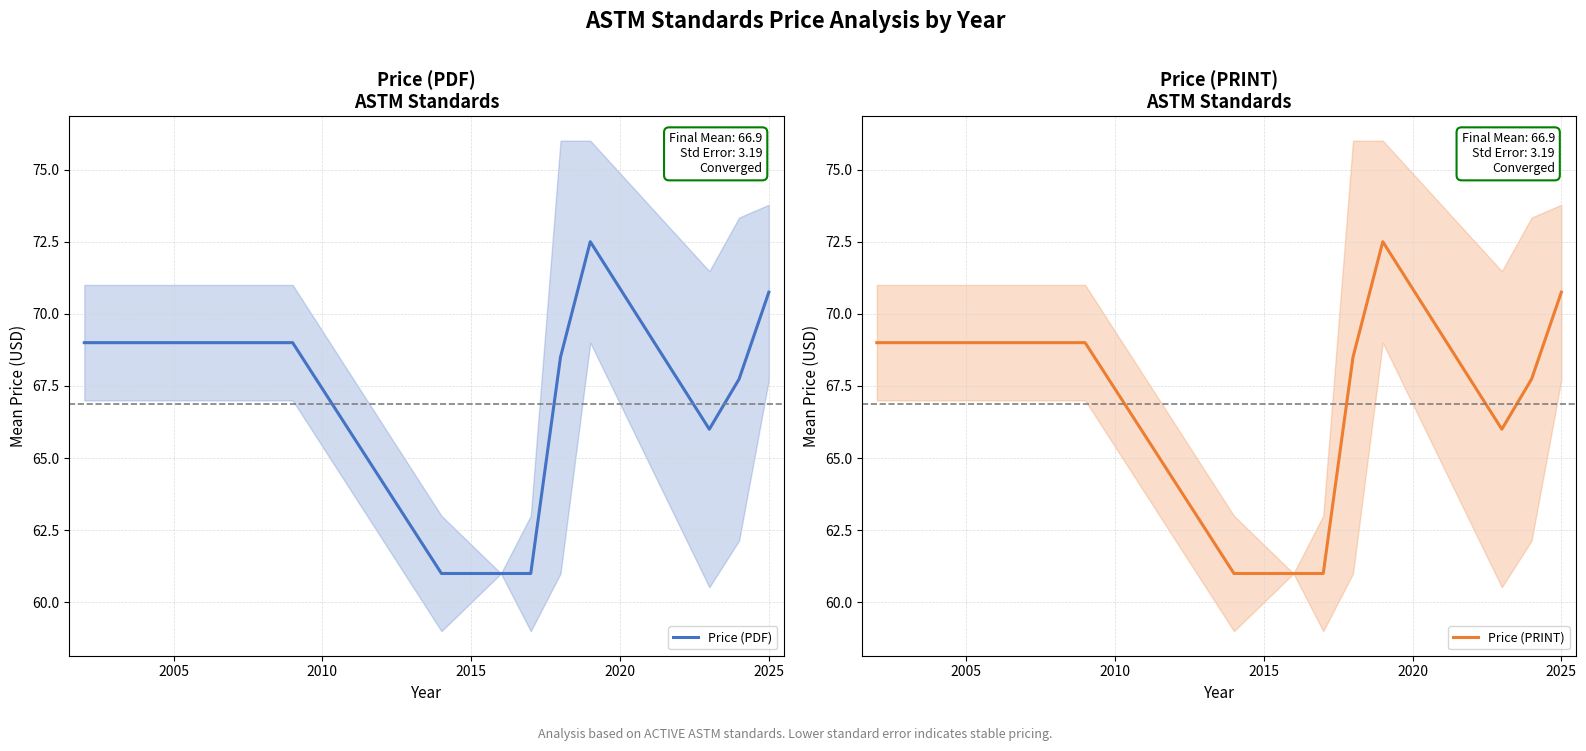

What are all the series names shown in the legend?

Price (PDF), Price (PRINT)